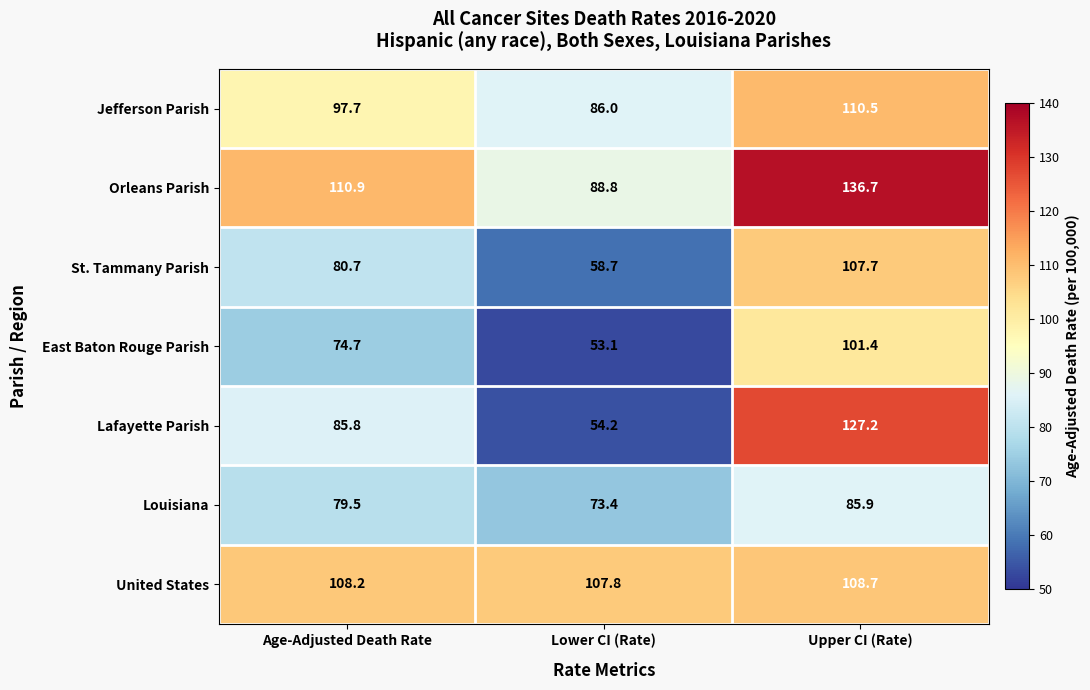

Which series has the widest spread of values?

Lafayette Parish